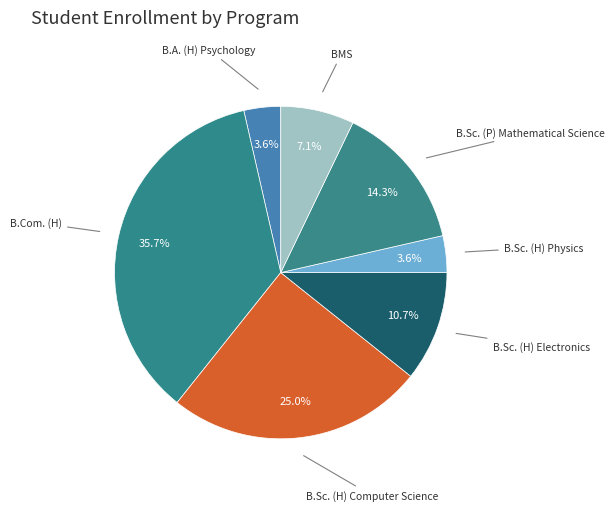

What is the smallest slice in the pie chart?

B.A. (H) Psychology